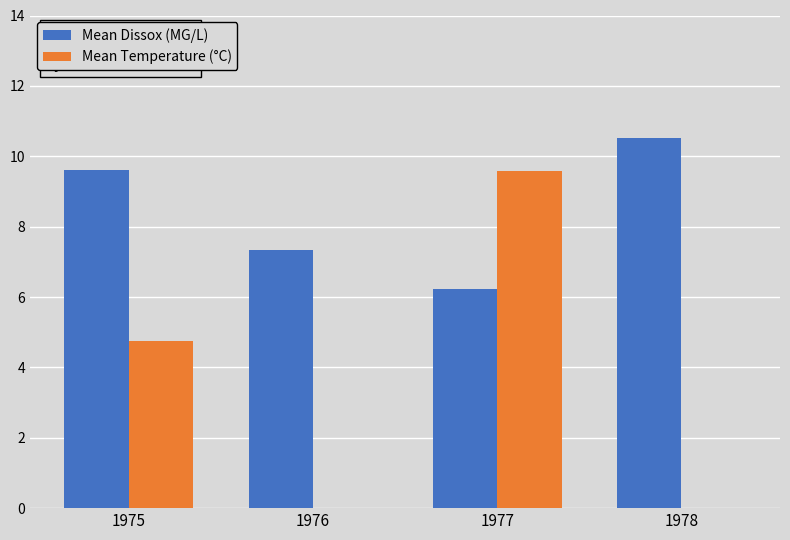

At which category does the chart reach its peak across all series?

1978